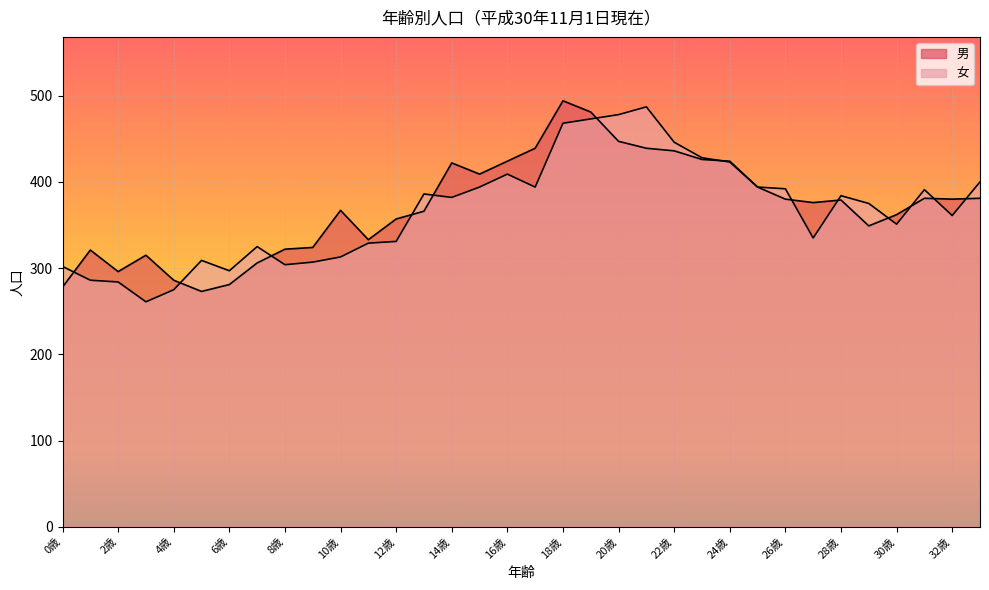

After their last crossing, which series has the higher values: 女 or 男?

女